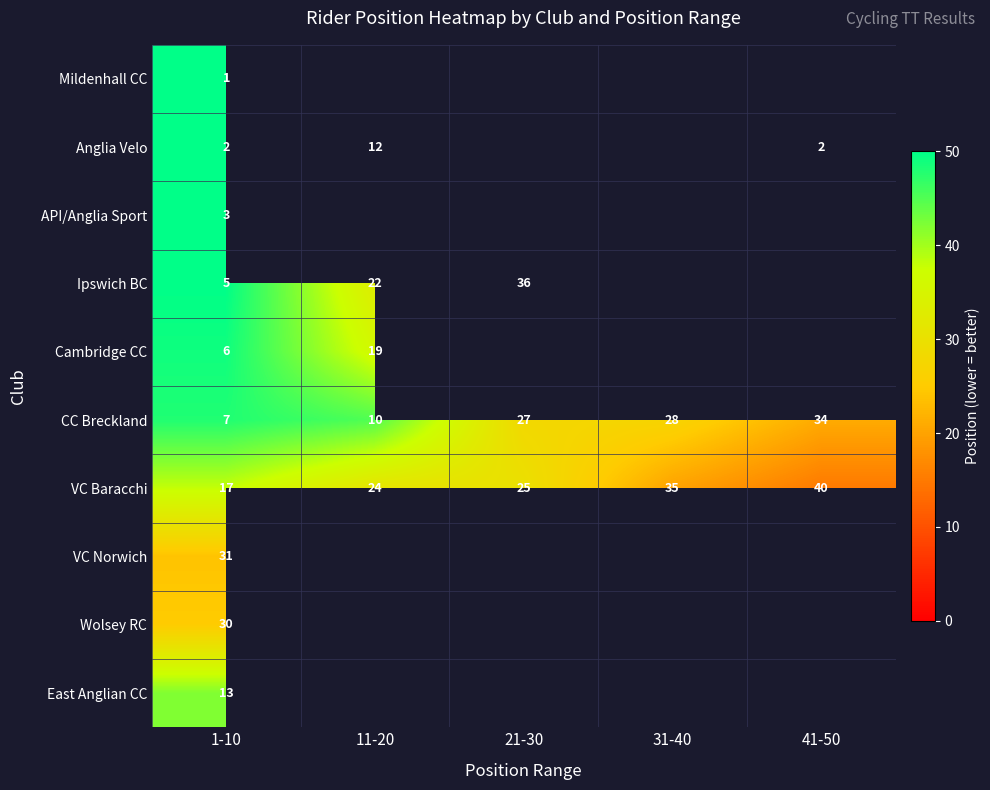

Read the CC Breckland value at 21-30, to the nearest 5.

25